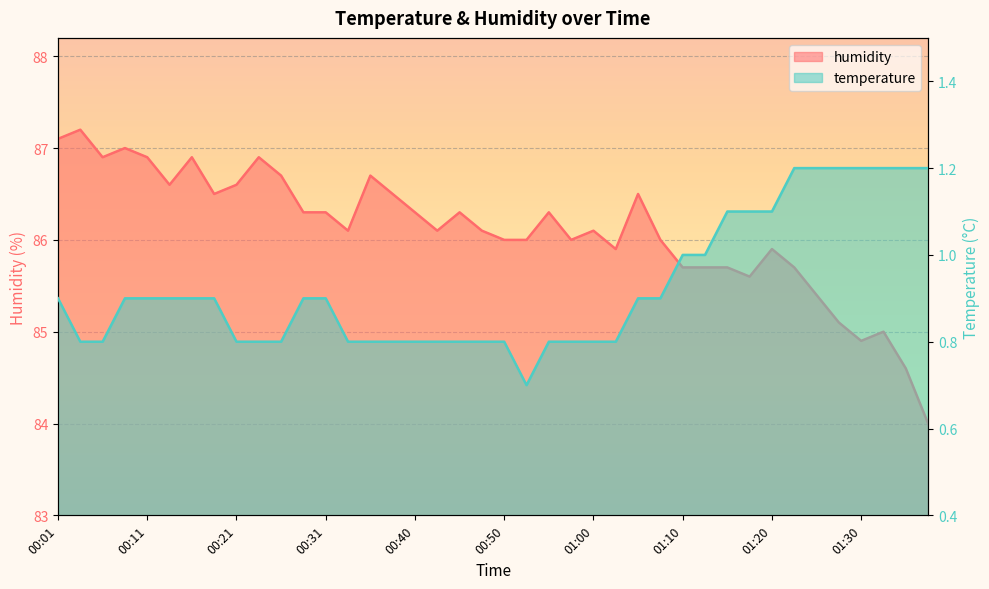

What is the value of the temperature point at the 11th from the left?

0.8